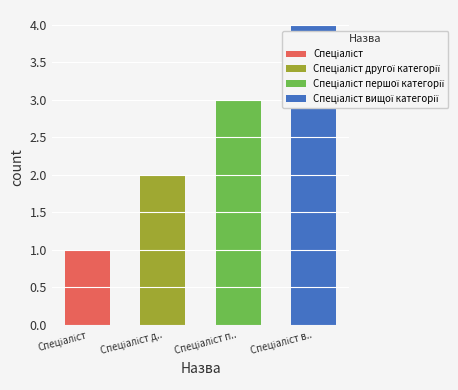

Are the bars horizontal?

No